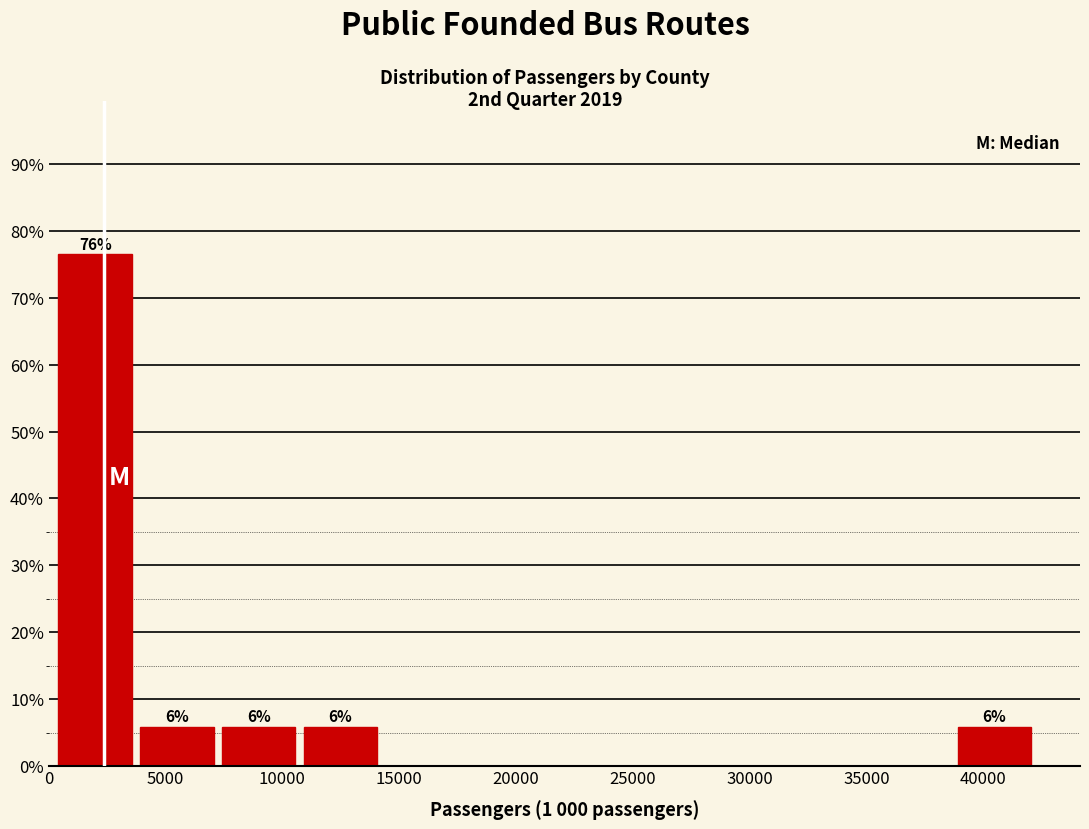

Over which range of the x-axis is the bar tallest?

500 to 4000